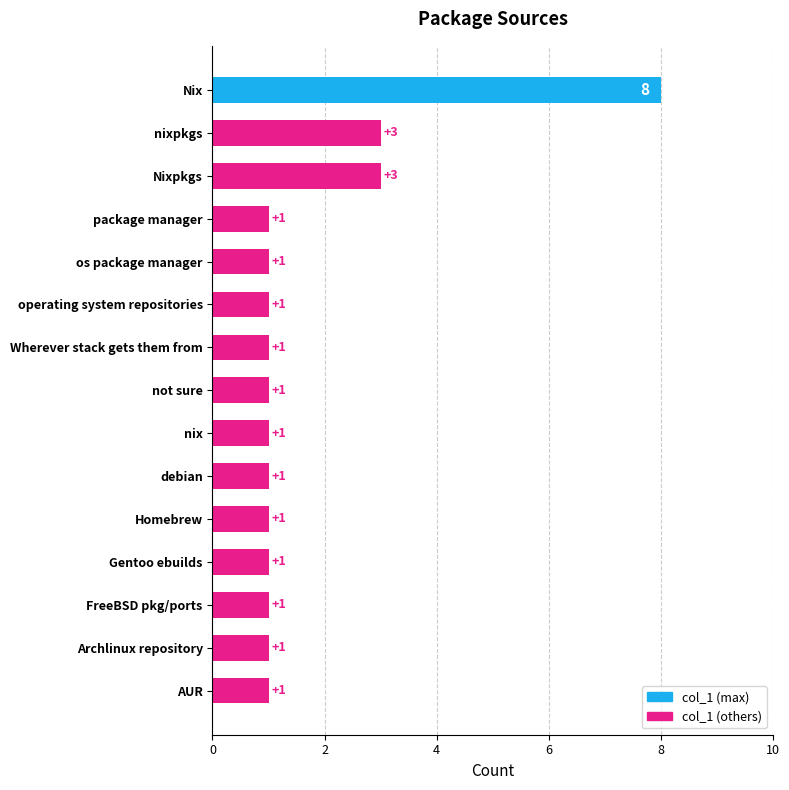

Approximately how many times larger is the value at operating system repositories compared to not sure?

1.0